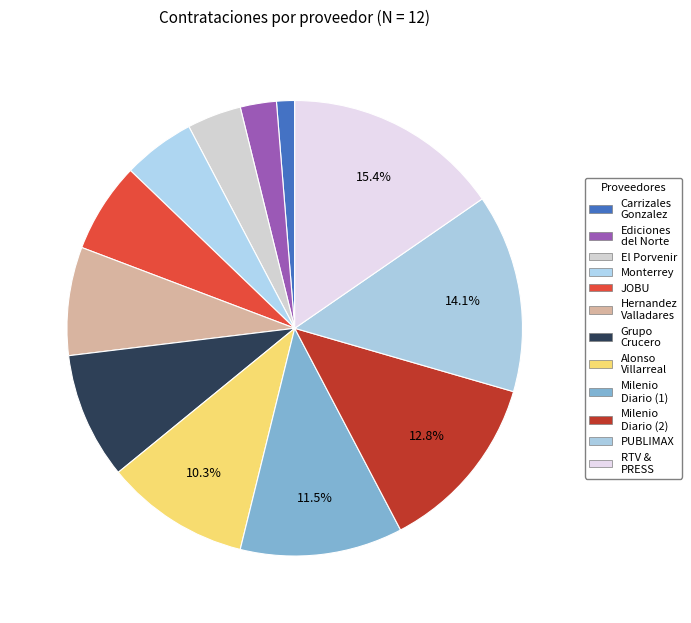

Count the number of slices in the pie.

12